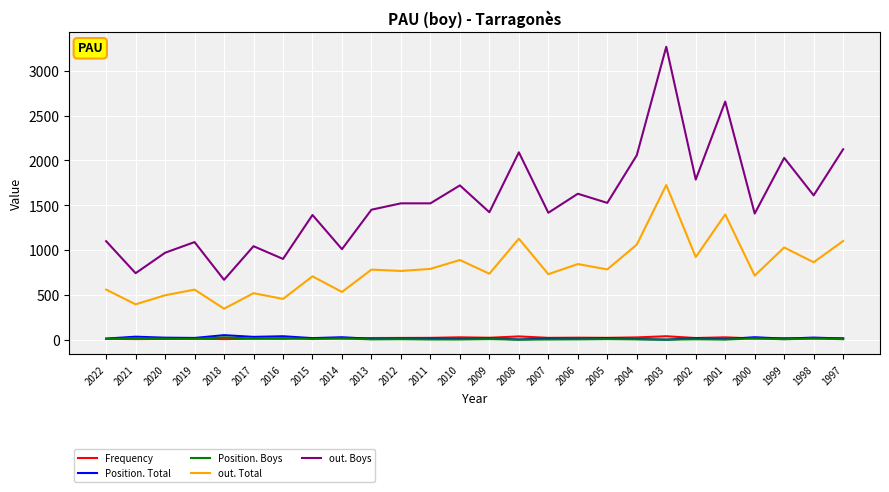

True or false: out. Boys and out. Total cross at least once.

False